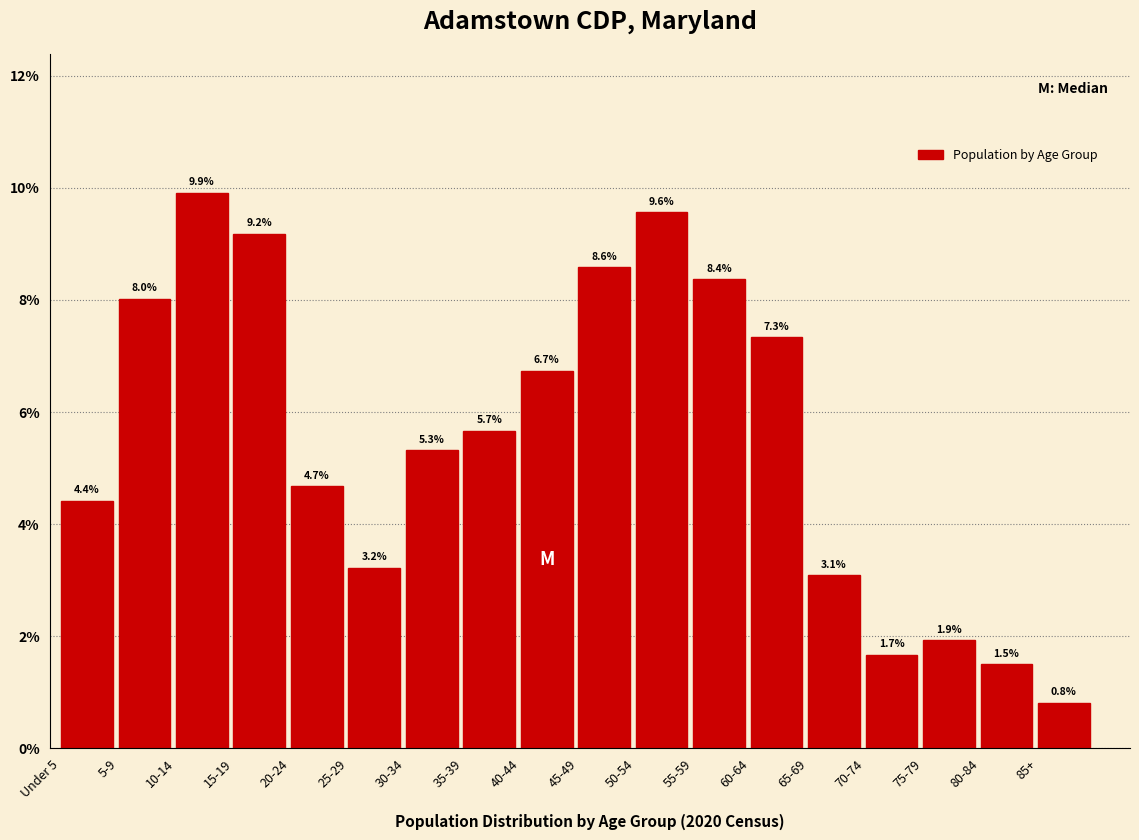

Reading right to left, extract all data points from this chart.

85+=0.8	80-84=1.5	75-79=1.9	70-74=1.7	65-69=3.1	60-64=7.3	55-59=8.4	50-54=9.6	45-49=8.6	40-44=6.7	35-39=5.7	30-34=5.3	25-29=3.2	20-24=4.7	15-19=9.2	10-14=9.9	5-9=8.0	Under 5=4.4